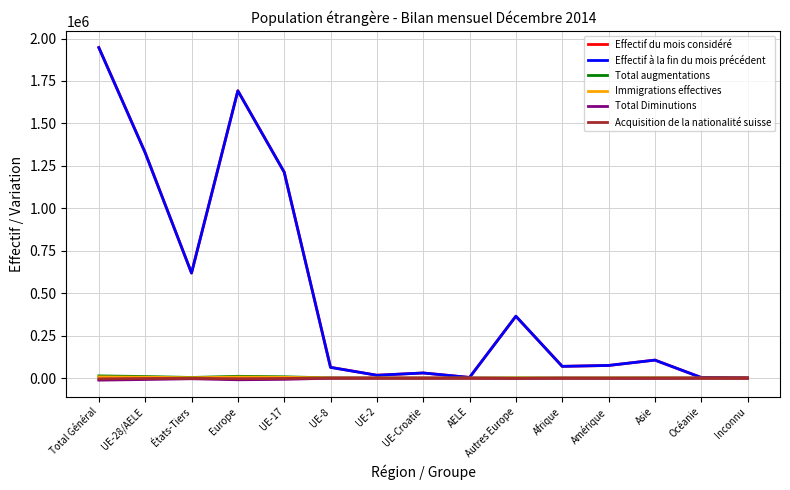

True or false: Immigrations effectives and Acquisition de la nationalité suisse cross at least once.

False